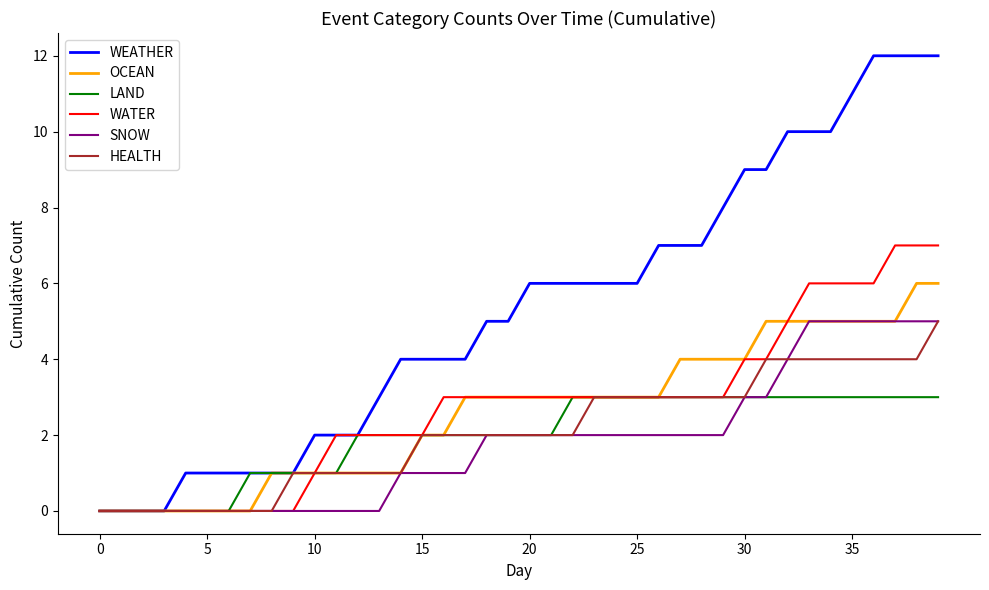

What is the average value of the OCEAN series?

3